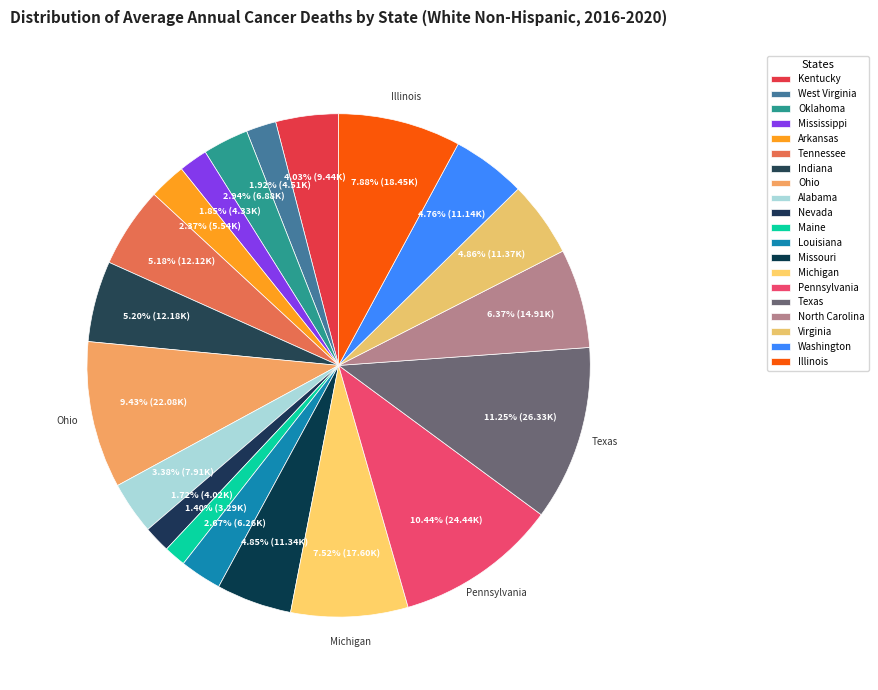

How many slices are in this pie chart?

20